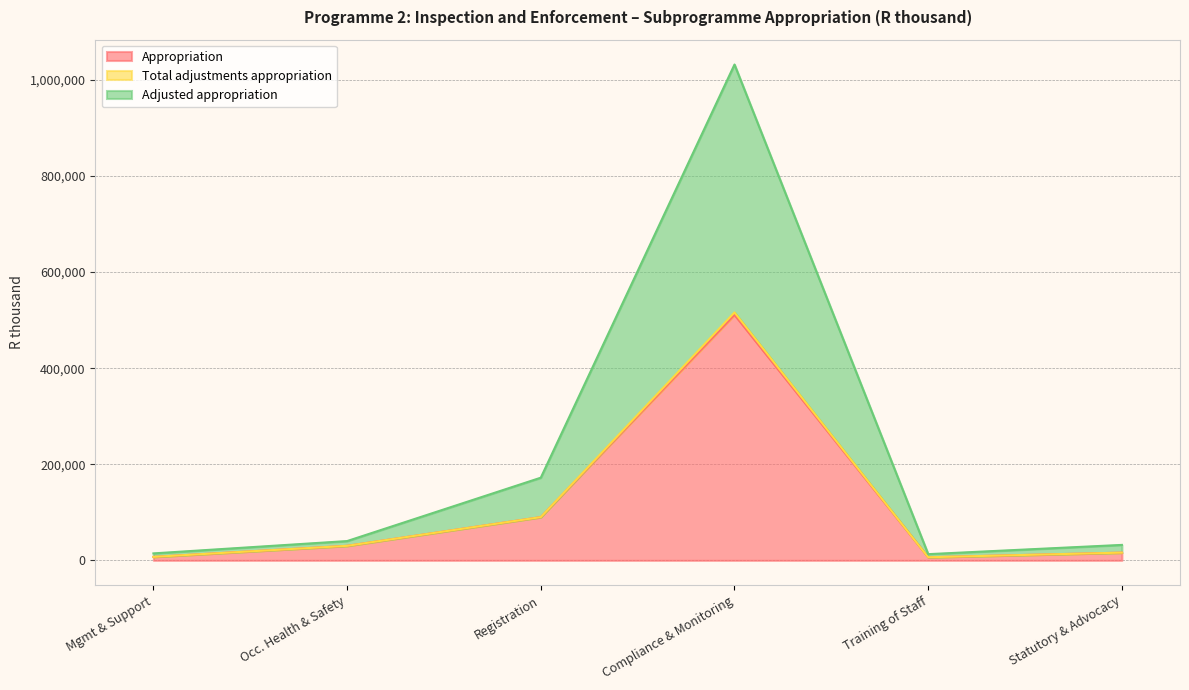

What is the minimum value shown in the chart?

6452